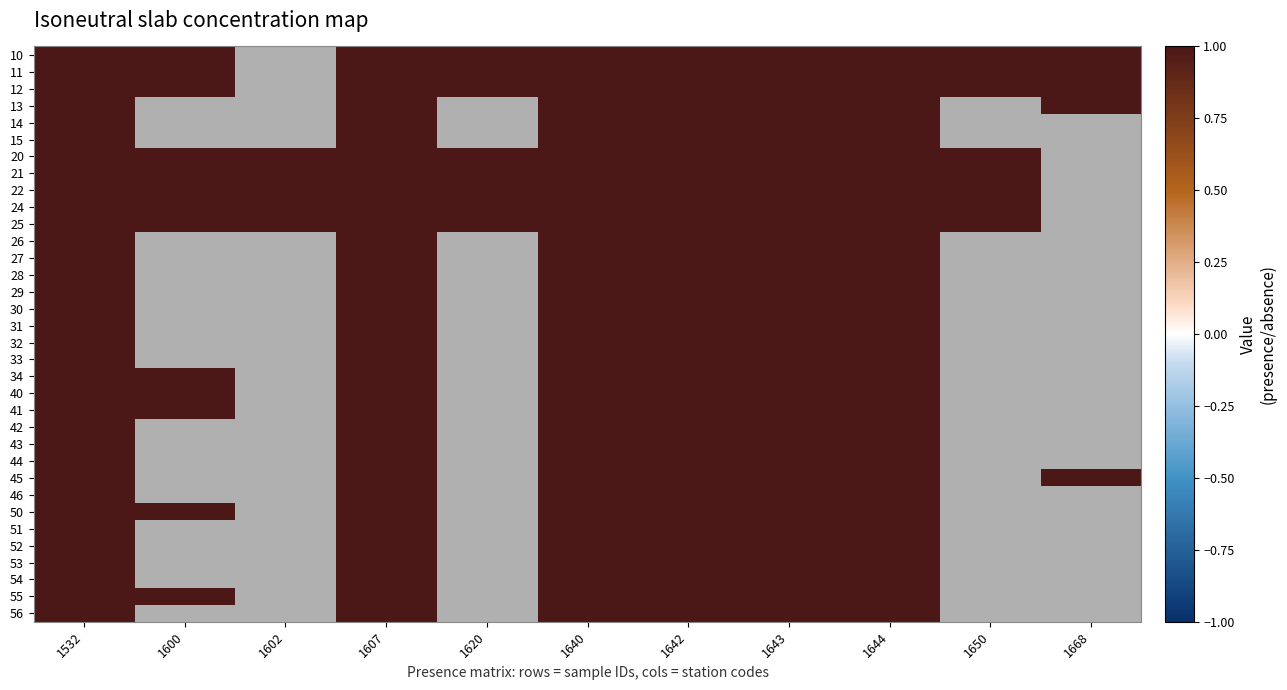

The 55 series shows 0 at 10. True or false?

True